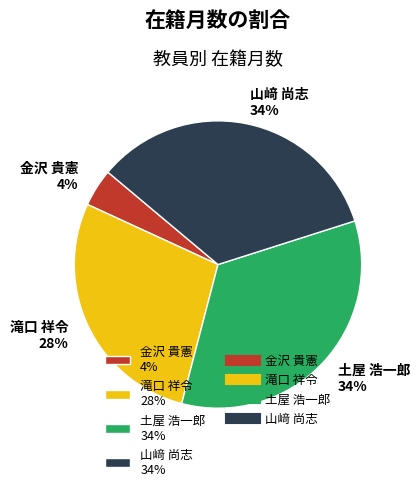

Which slice is the smallest?

金沢 貴憲